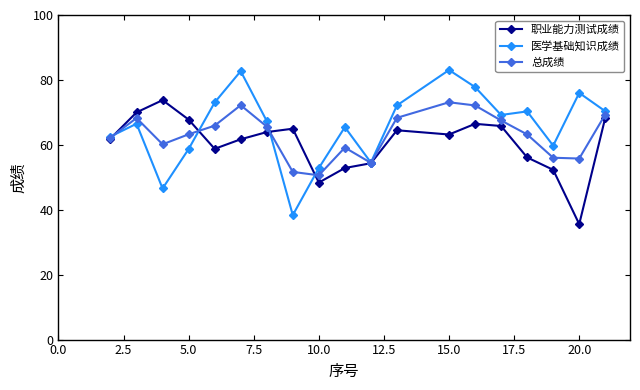

How many interior local valleys does the 总成绩 series have?

4